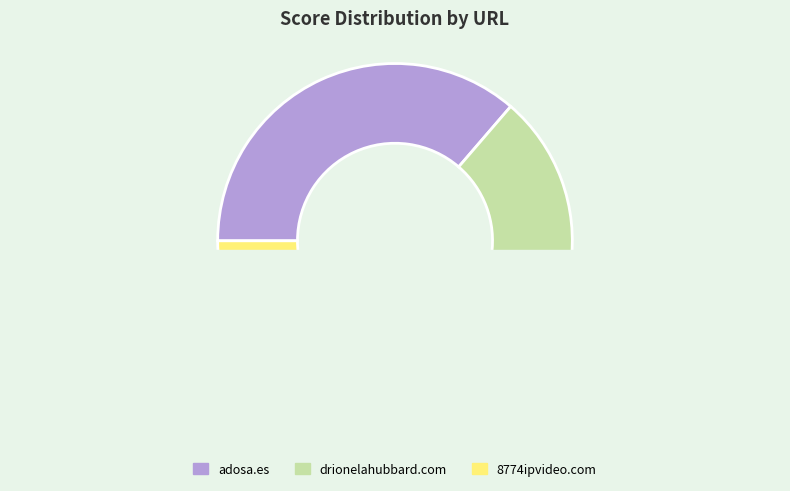

The adosa.es slice represents 36% of the pie. True or false?

True